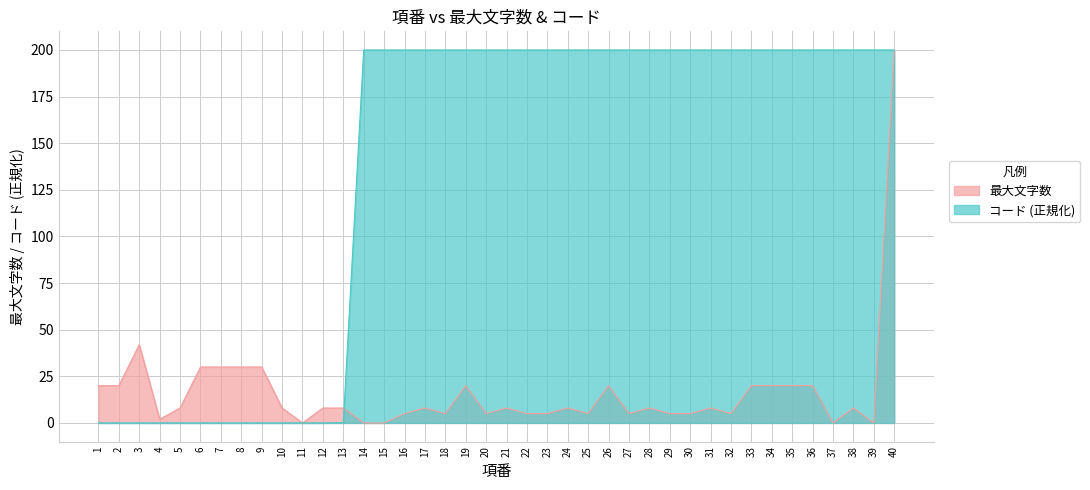

Reading right to left, transcribe all the data shown in this chart.

最大文字数: 200.0	0.0	8.0	0.0	20.0	20.0	20.0	20.0	5.0	8.0	5.0	5.0	8.0	5.0	20.0	5.0	8.0	5.0	5.0	8.0	5.0	20.0	5.0	8.0	5.0	0.0	0.0	8.0	8.0	0.0	8.0	30.0	30.0	30.0	30.0	8.0	2.0	42.0	20.0	20.0
コード: 200.0	200.0	200.0	200.0	200.0	200.0	200.0	200.0	200.0	200.0	200.0	200.0	200.0	200.0	200.0	200.0	200.0	200.0	200.0	200.0	200.0	200.0	200.0	200.0	200.0	200.0	200.0	0.2	0.0	0.0	0.0	0.0	0.0	0.0	0.0	0.0	0.0	0.0	0.0	0.0